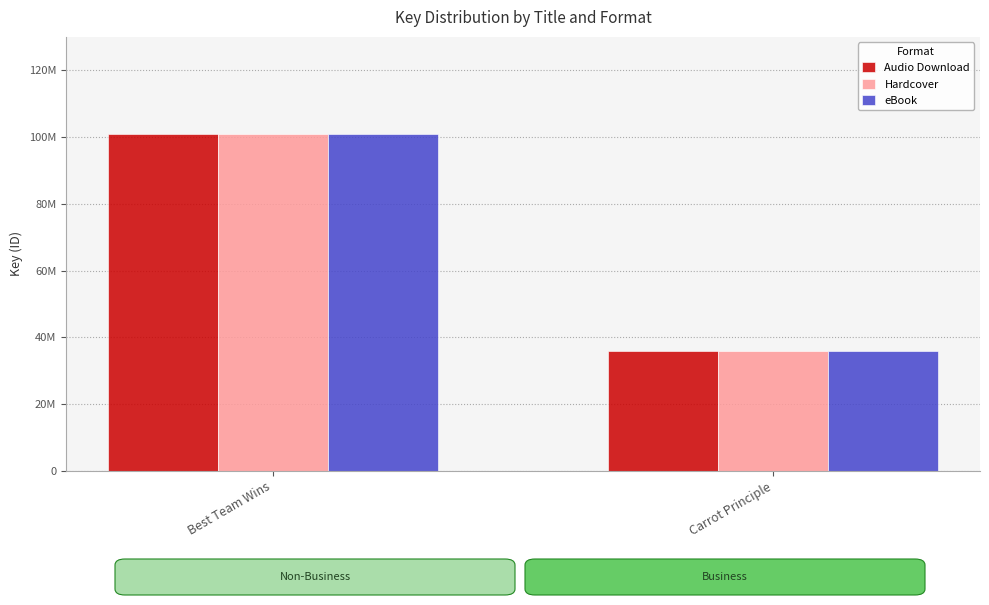

What are all the series names shown in the legend?

Audio Download, Hardcover, eBook